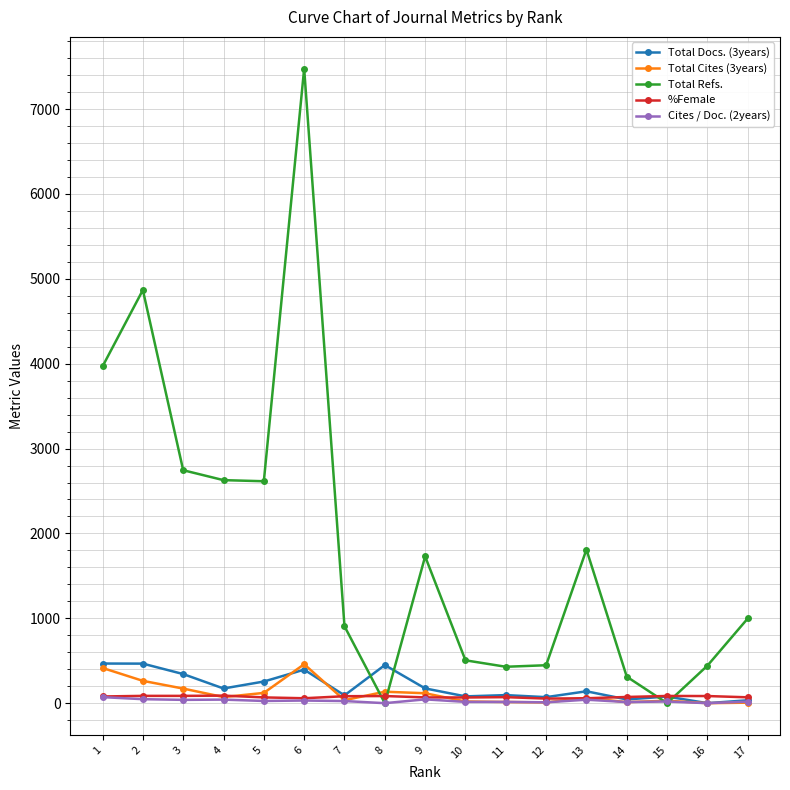

Which series has the widest spread of values?

Total Refs.